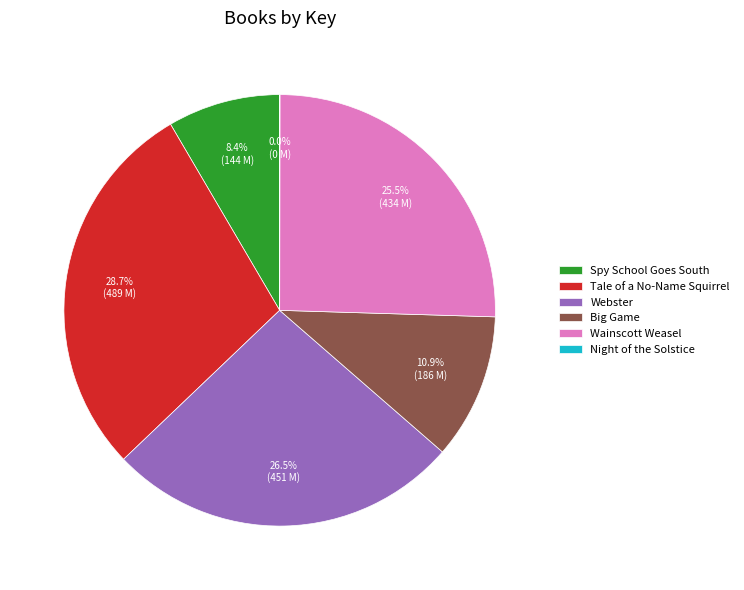

To the nearest percent, what is the average slice percentage?

17%